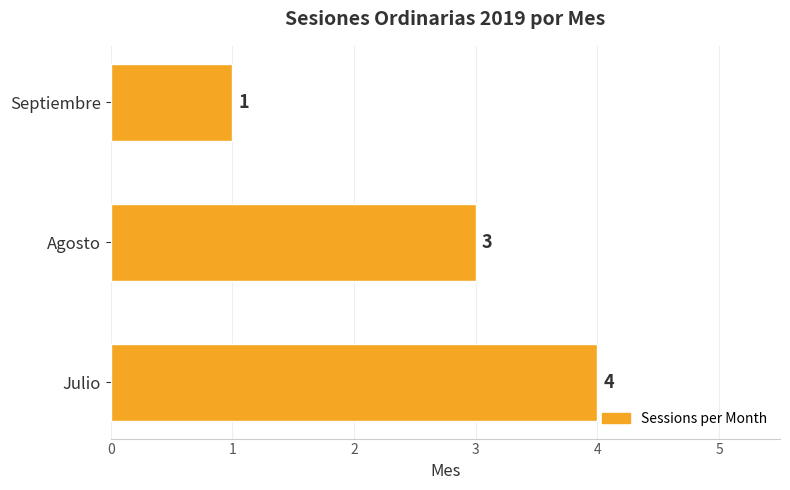

Rank the categories by value from lowest to highest.

Septiembre, Agosto, Julio